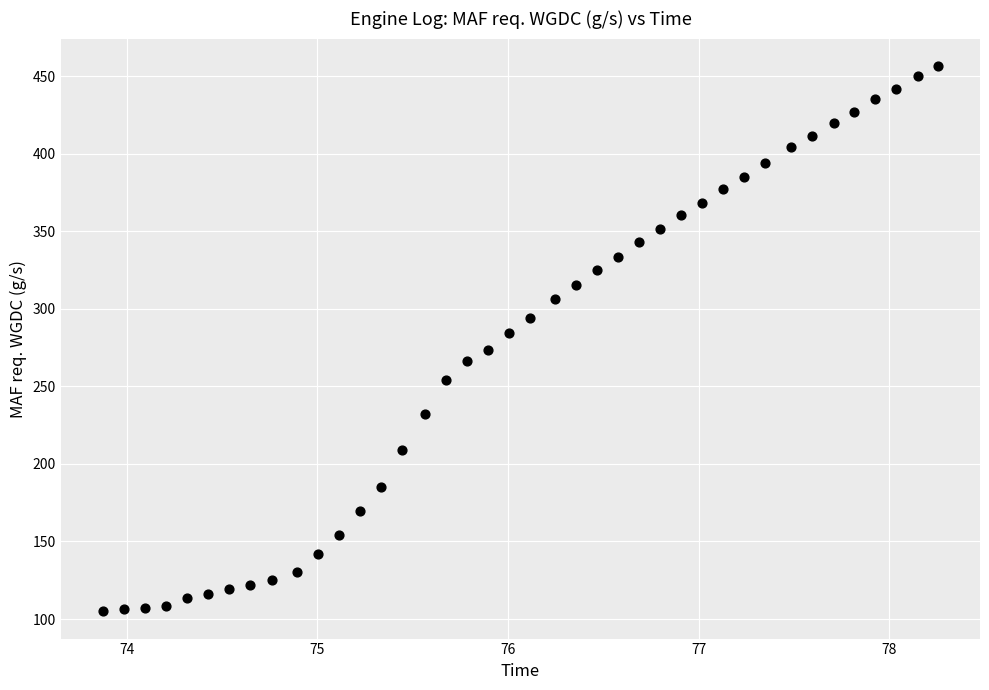

What is the range of X values (max minus min)?

4.4